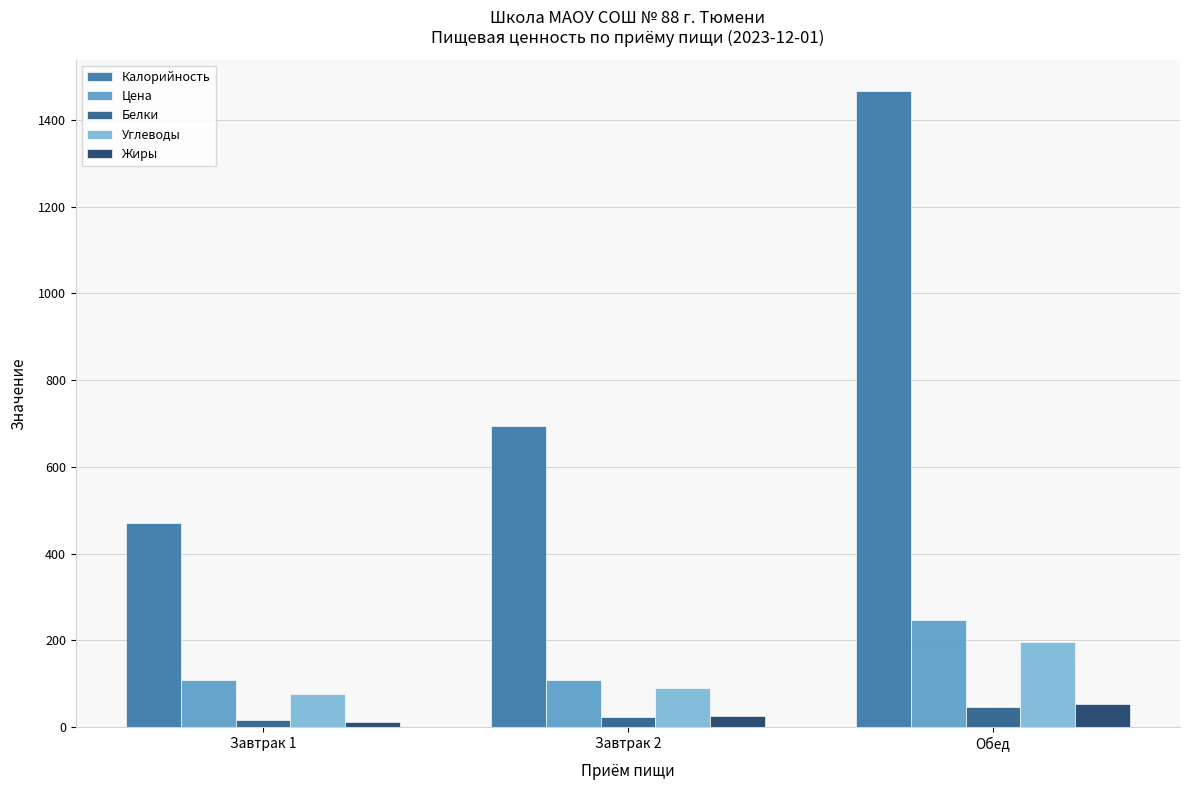

True or false: Калорийность has a value of 1972.5 at Обед.

False